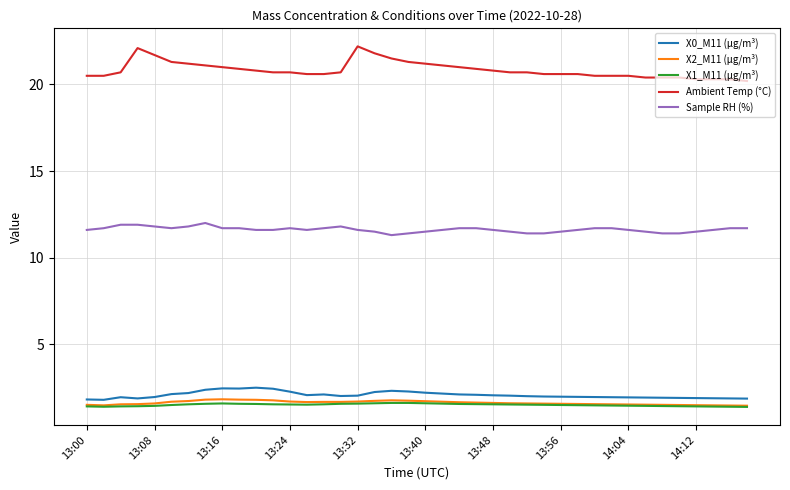

True or false: Sample RH (%) and X0_M11 (μg/m³) cross at least once.

False